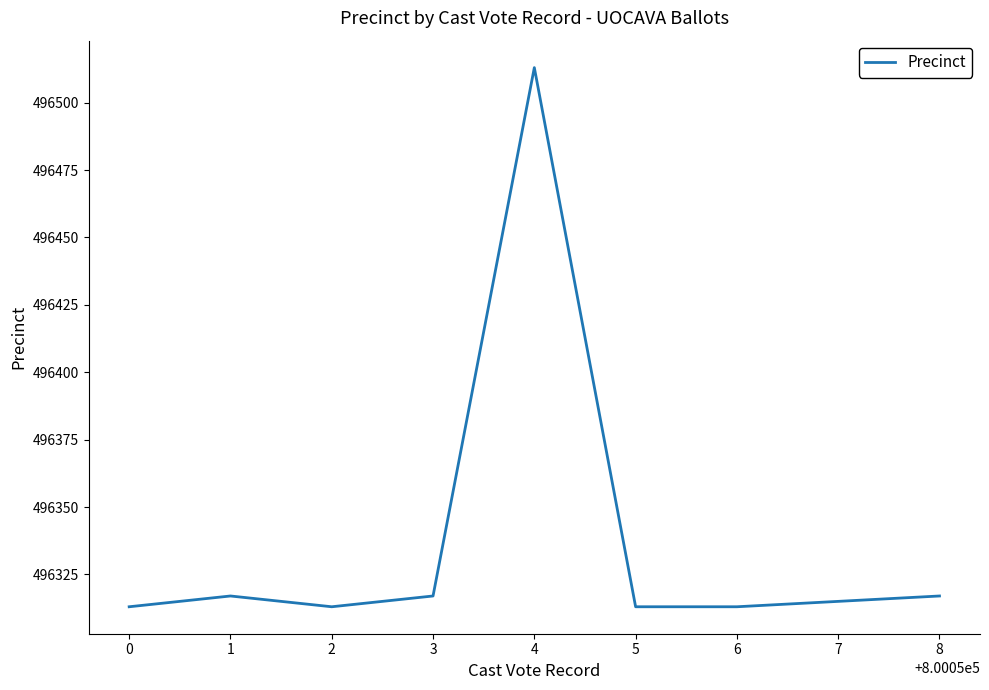

What is the difference between the values at 4 and 3?

196